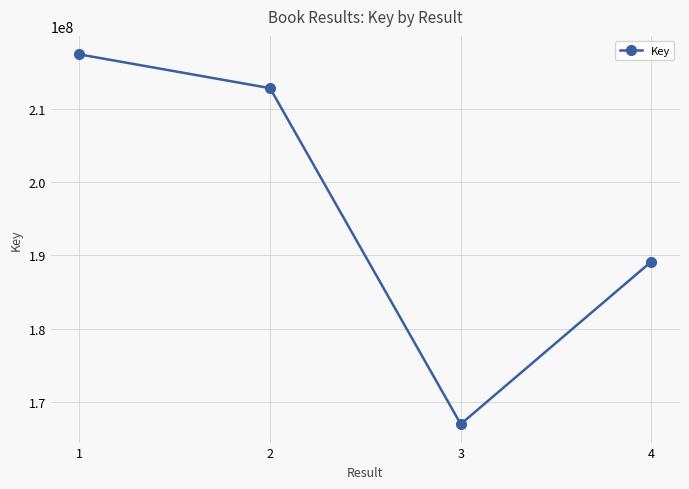

What is the minimum value shown in the chart?

167023784